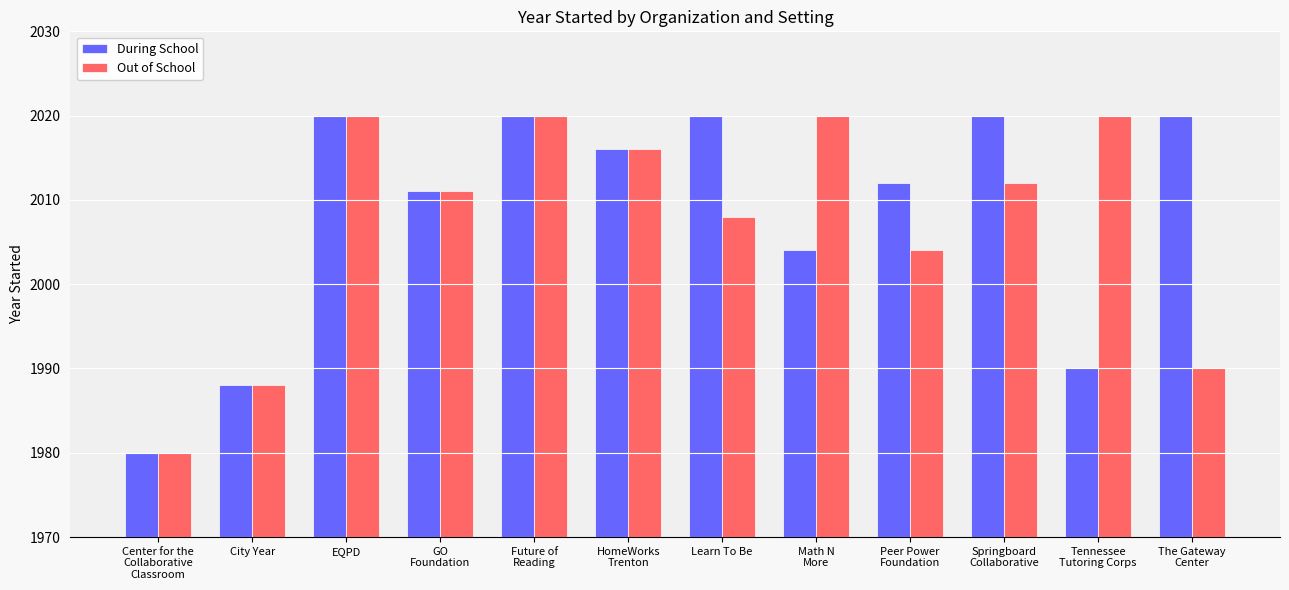

Count the During School values in the range 2004 to 2020.

9